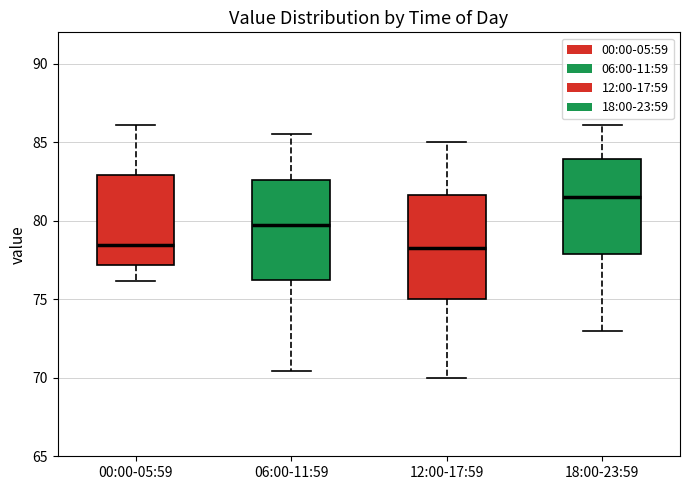

Where does the median line of the box for 06:00-11:59 sit on the y-axis? The values are not printed on the chart, so give them approximately, as read against the axis.

79.5